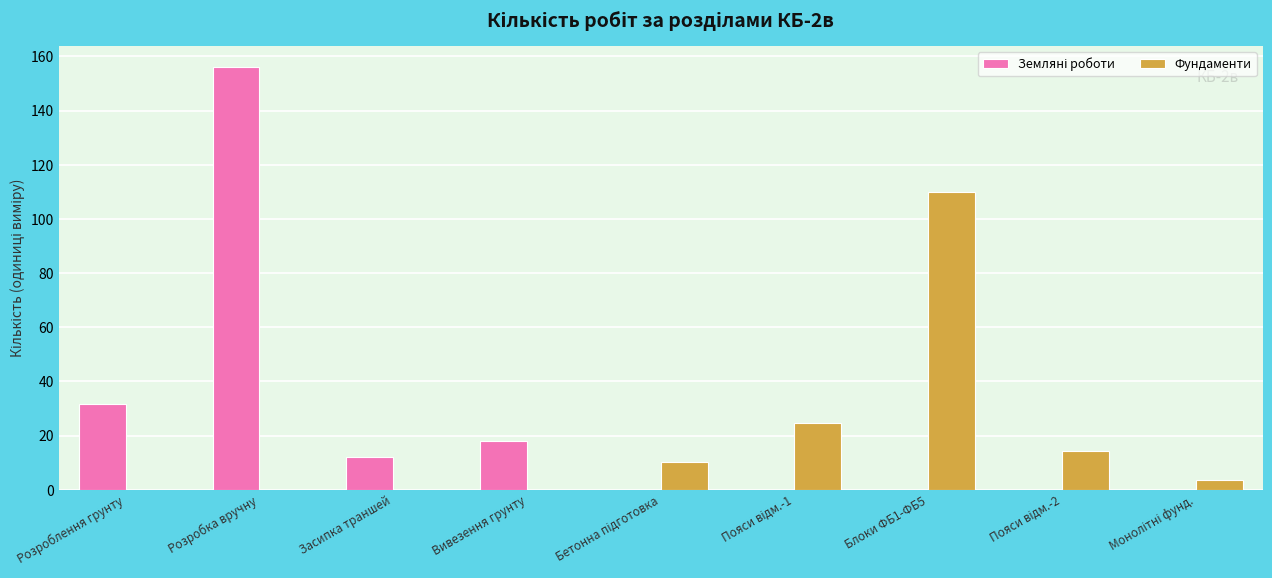

What is the sum of all Фундаменти values?

162.6